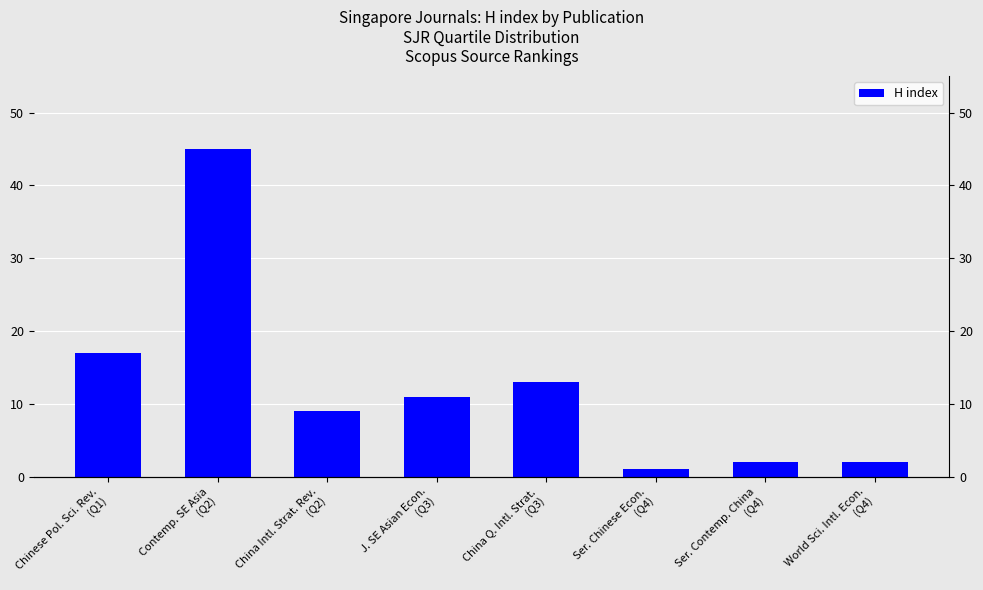

Reading left to right, extract all data points from this chart.

Chinese Pol. Sci. Rev.
(Q1)=17	Contemp. SE Asia
(Q2)=45	China Intl. Strat. Rev.
(Q2)=9	J. SE Asian Econ.
(Q3)=11	China Q. Intl. Strat.
(Q3)=13	Ser. Chinese Econ.
(Q4)=1	Ser. Contemp. China
(Q4)=2	World Sci. Intl. Econ.
(Q4)=2